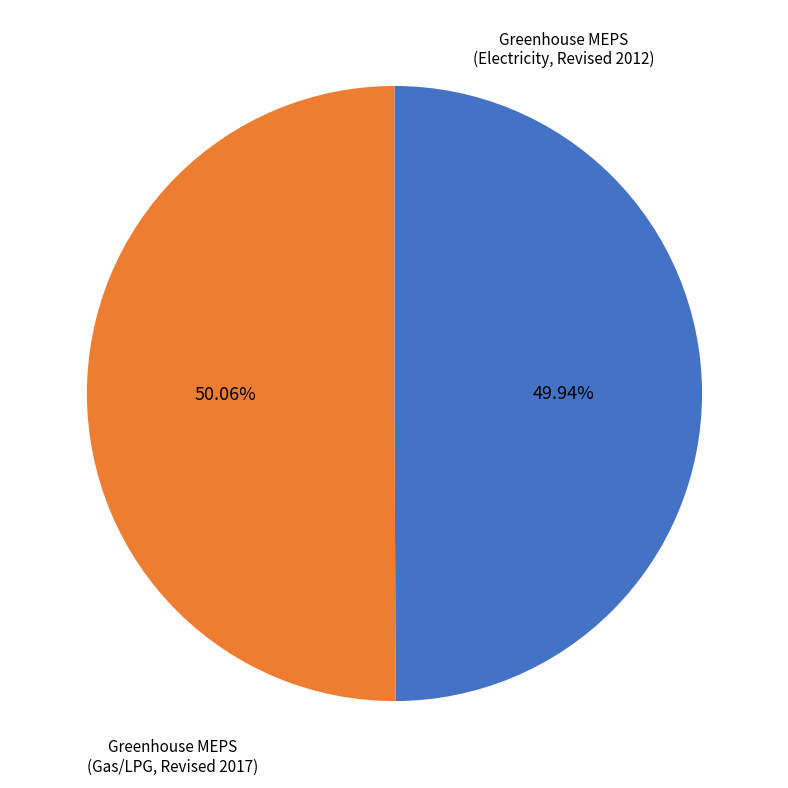

Does any single category account for the majority?

Yes